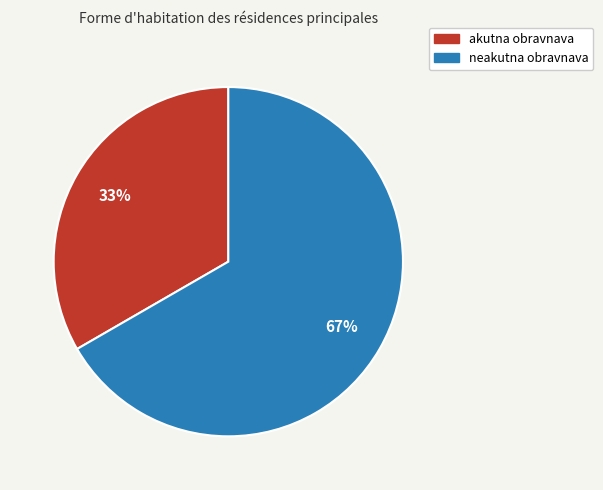

What is the majority slice?

neakutna obravnava